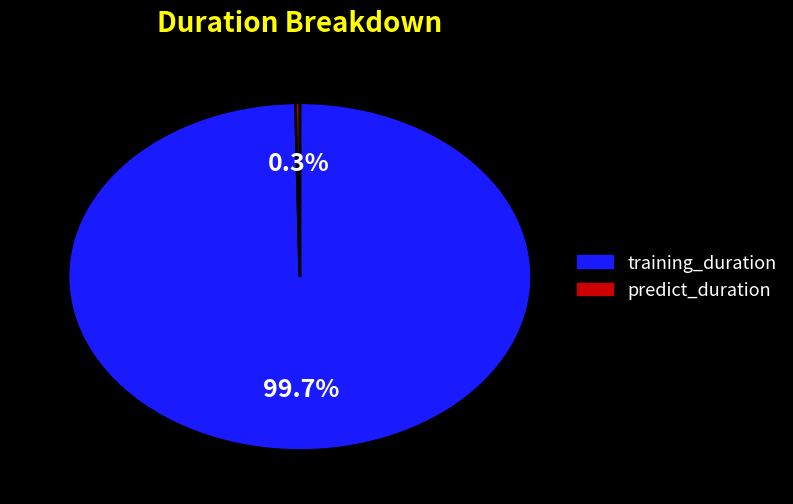

How many segments does this pie chart have?

2